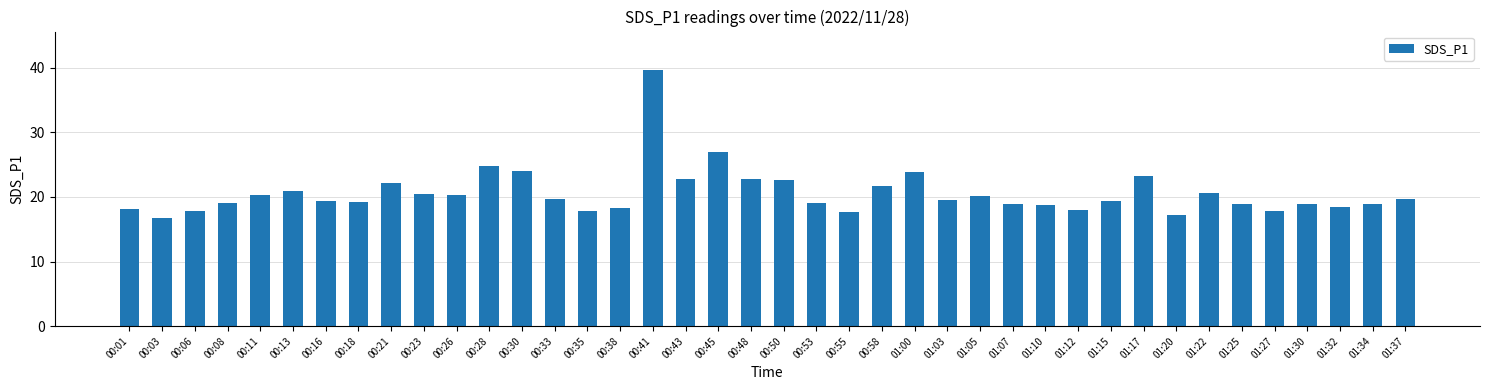

Are the bars grouped side by side (vs. stacked)?

No